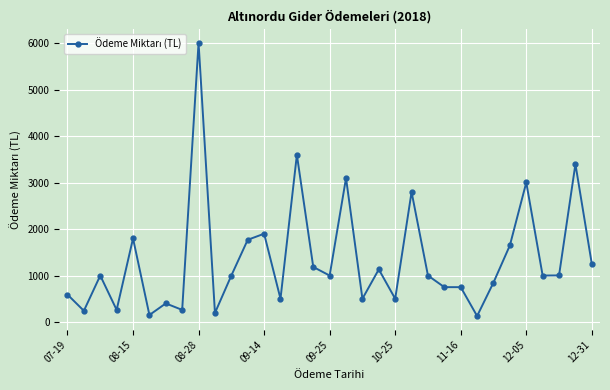

Is this an area chart (filled region under the line)?

No